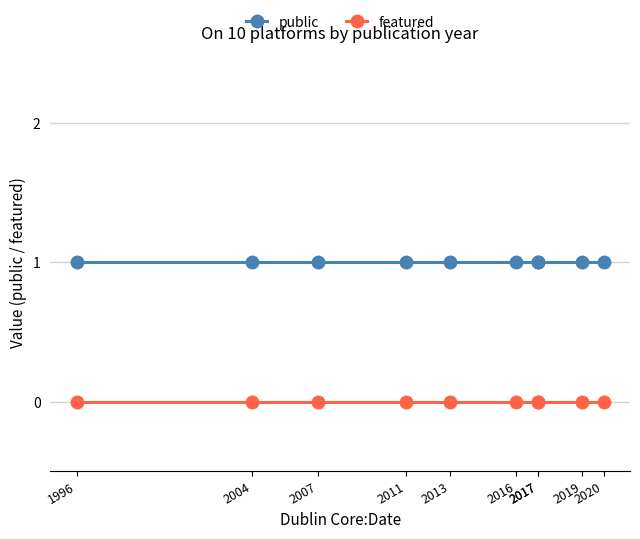

Reading left to right, list all the values displayed in this chart.

public: 1	1	1	1	1	1	1	1	1	1
featured: 0	0	0	0	0	0	0	0	0	0